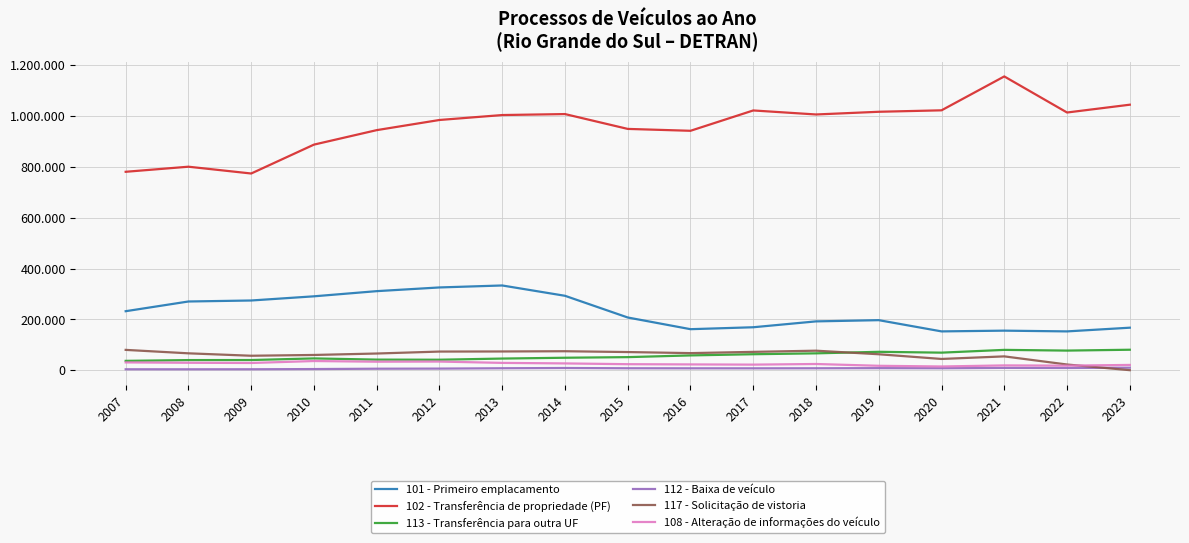

What is the minimum value for 112 - Baixa de veículo?

3600